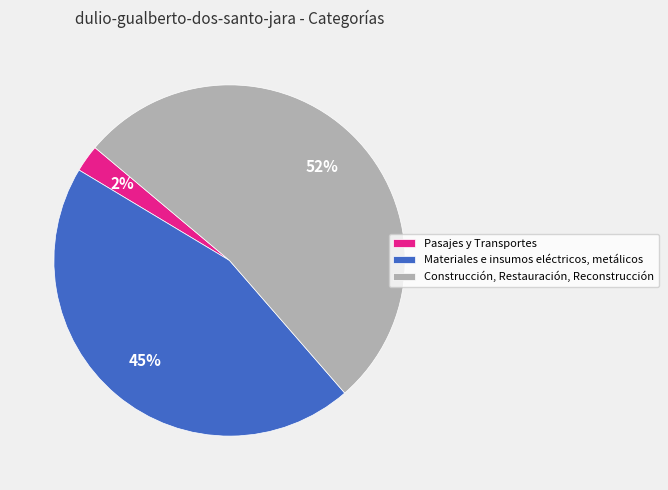

How many segments does this pie chart have?

3